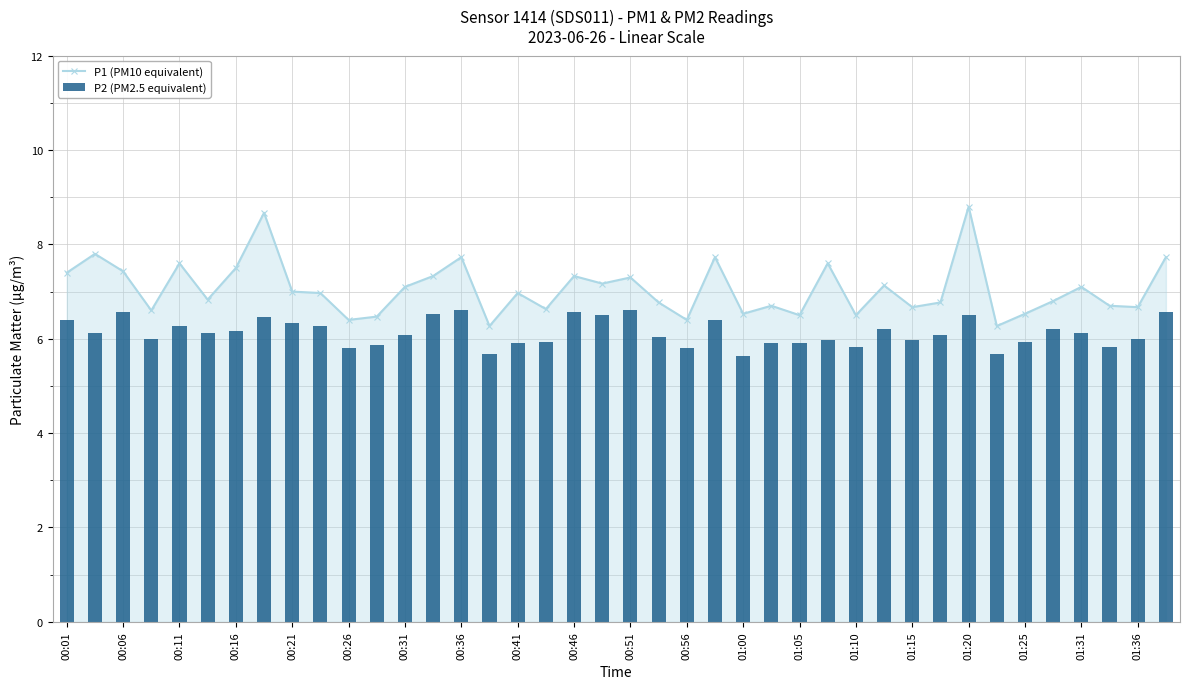

Which series has the largest range (max minus min)?

P1 (PM10 equivalent)